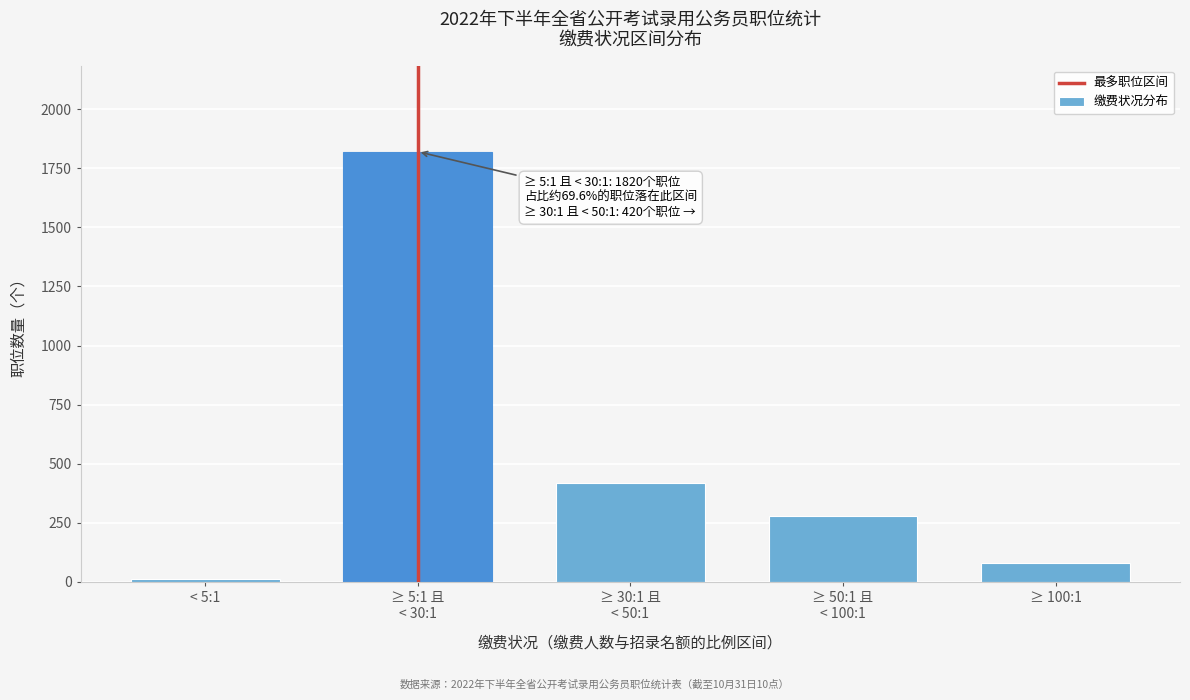

Reading right to left, what are all the values shown in this chart?

82	280	420	1820	12